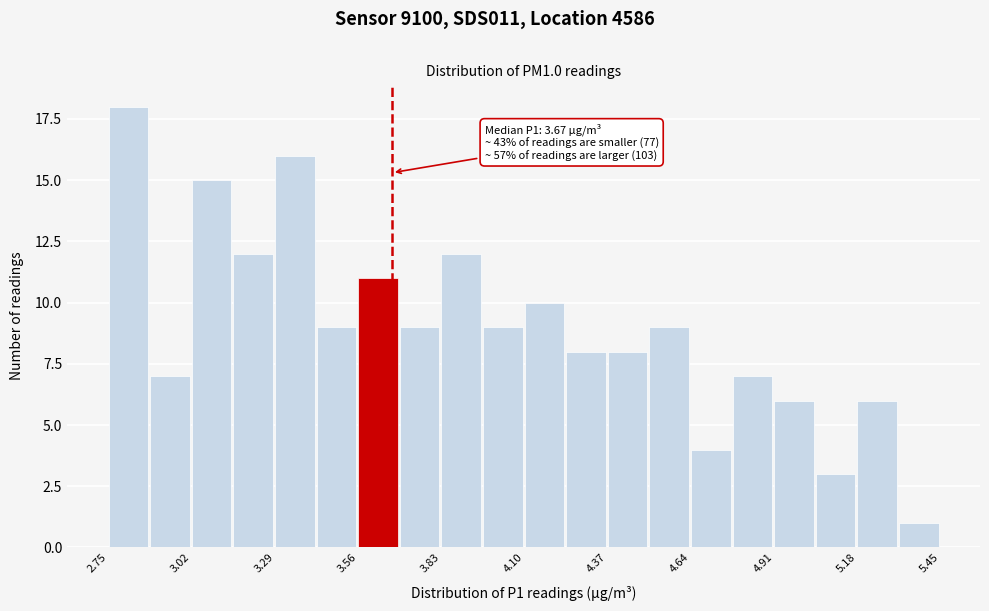

Around what value on the x-axis is the tallest bar? Give the approximate position of its centre, as read against the axis.

2.80